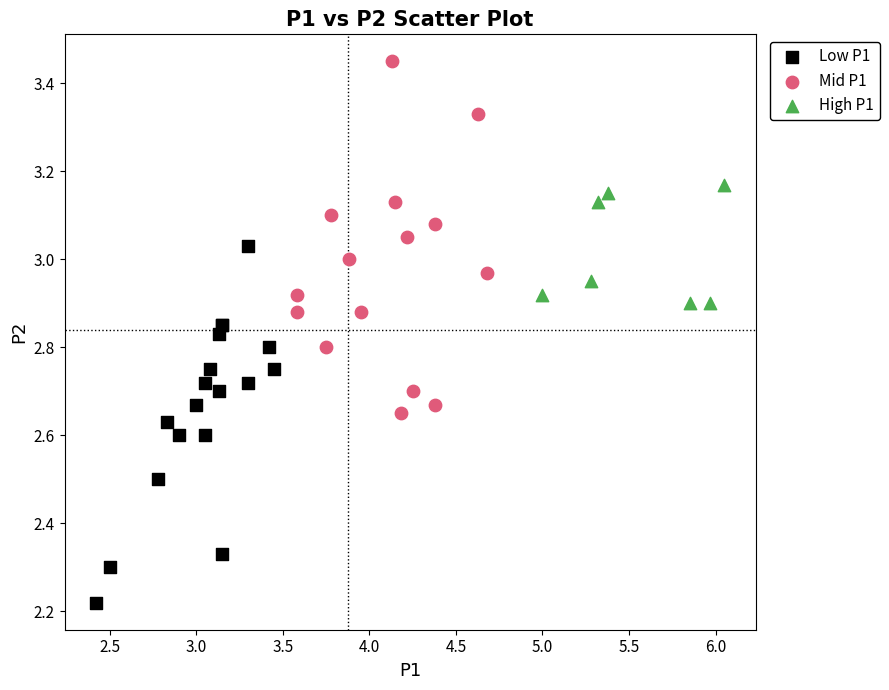

What are all the series names shown in the legend?

Low P1, Mid P1, High P1